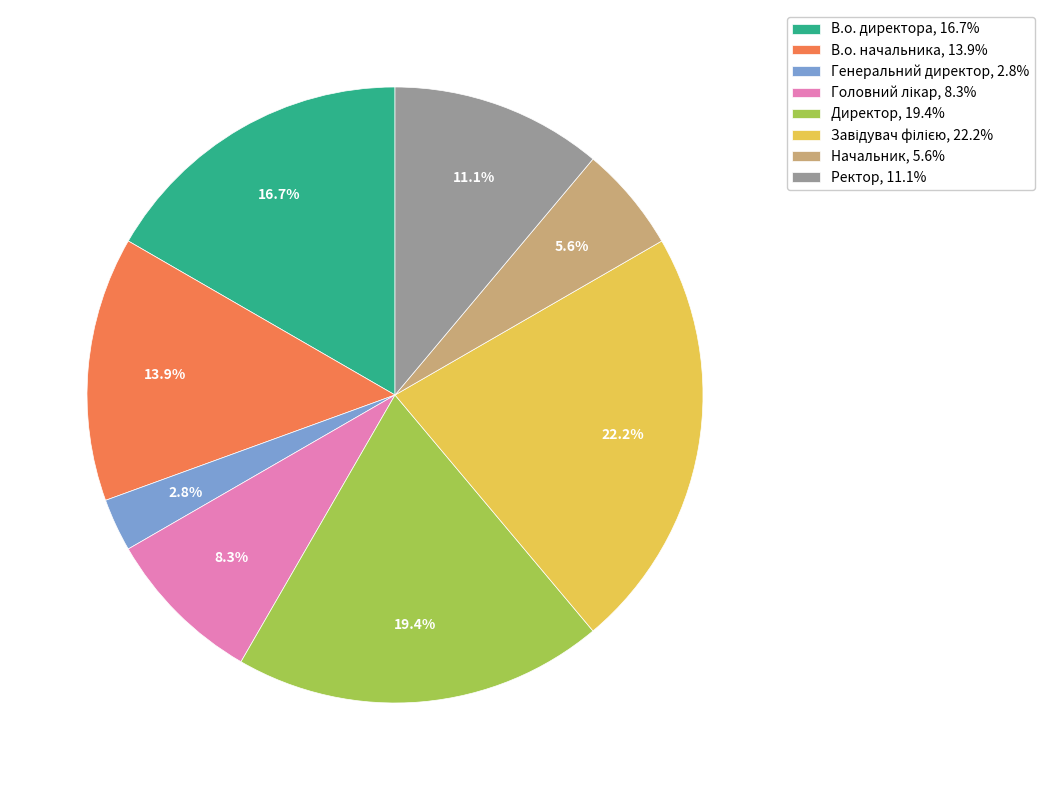

Is it true that Директор is 32% of the pie?

False